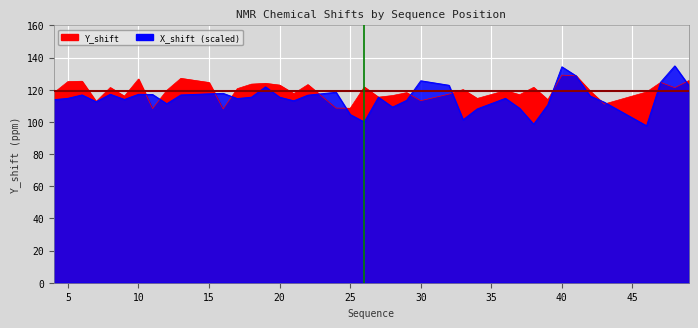

What is the average value of the Y_shift series?

119.2